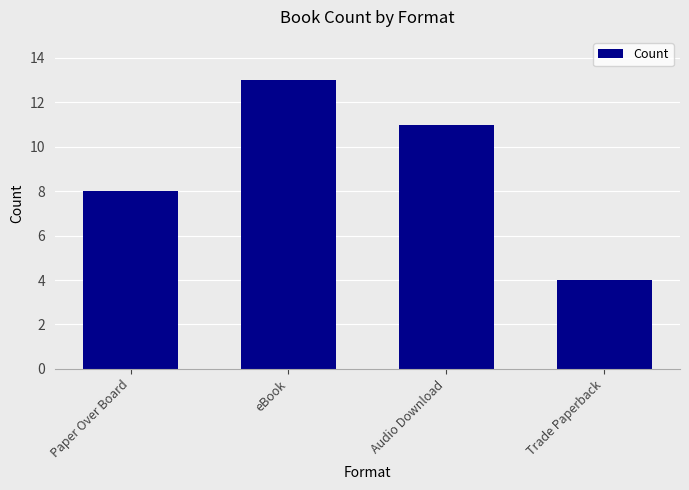

What position from the left is eBook?

2